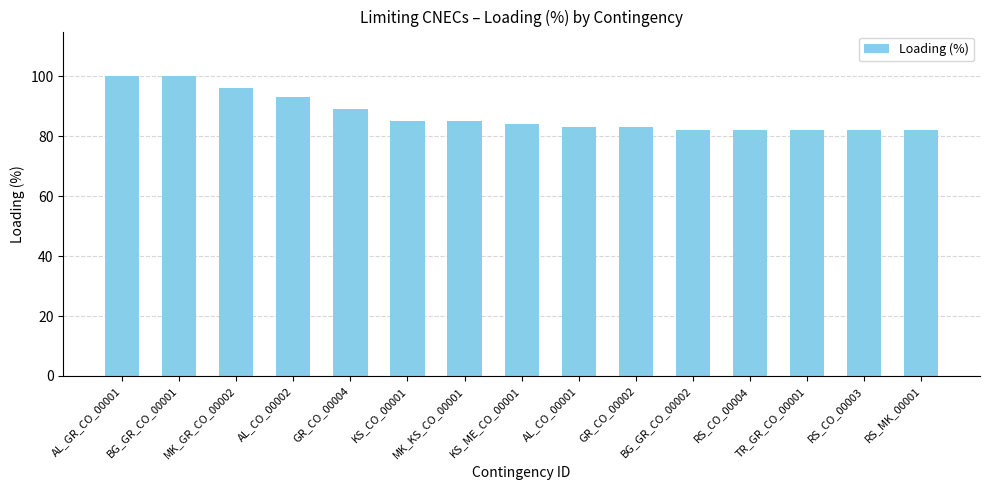

Count the number of categories in the chart.

15